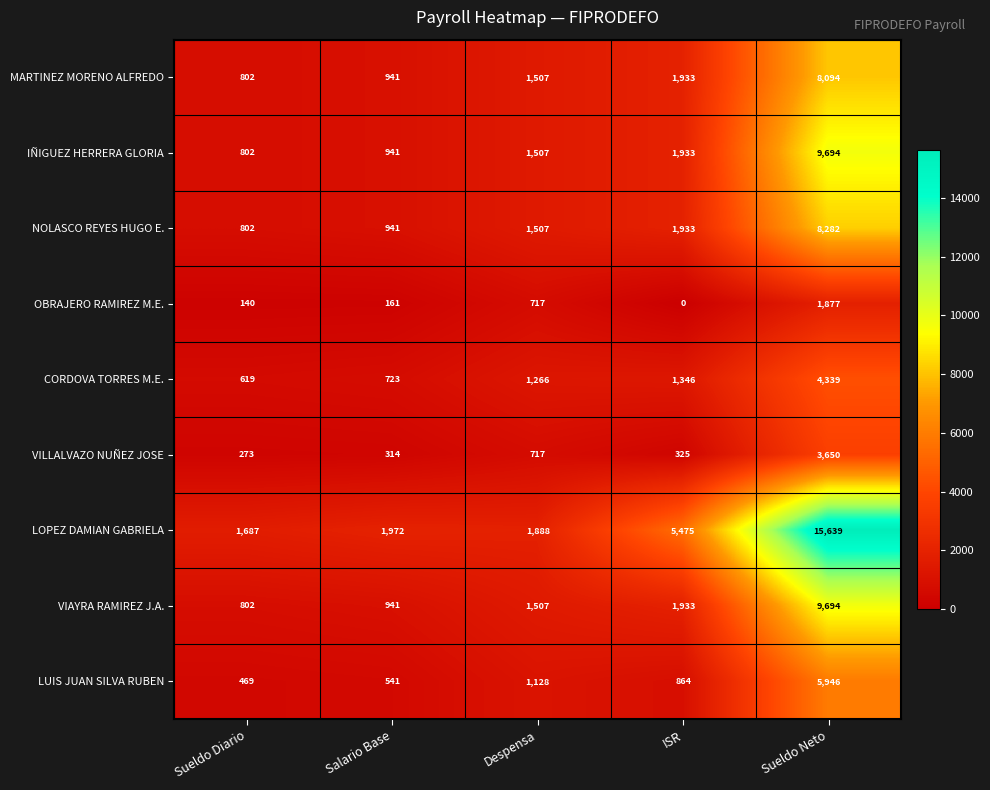

What is the sum of all LOPEZ DAMIAN GABRIELA values?

26661